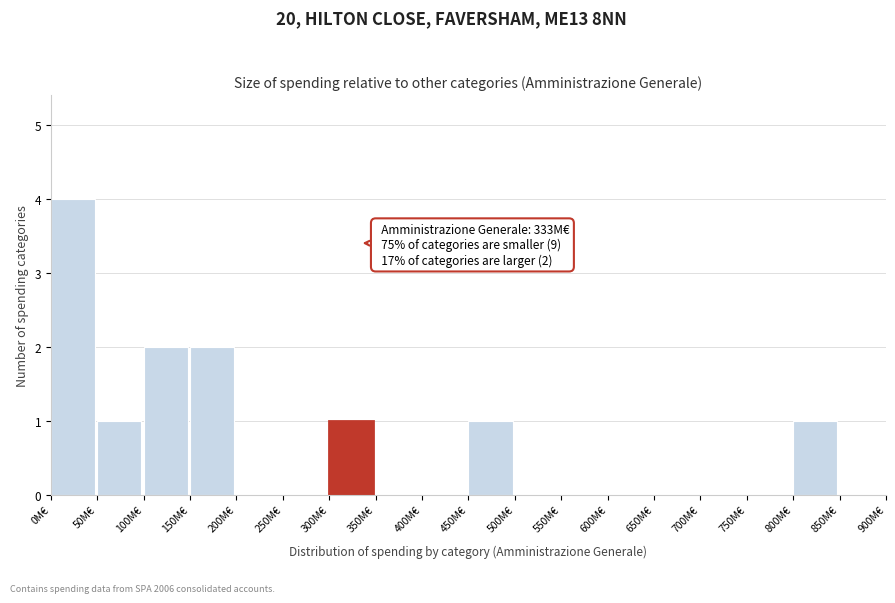

Which range on the x-axis has the tallest bar?

0 to 50